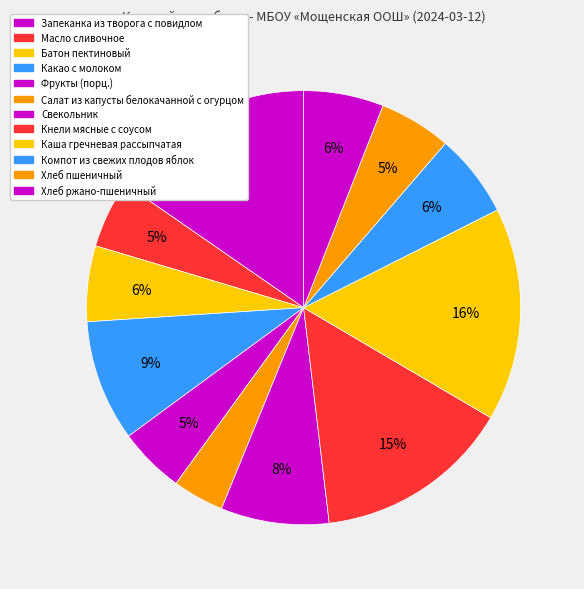

Count the number of slices in the pie.

12